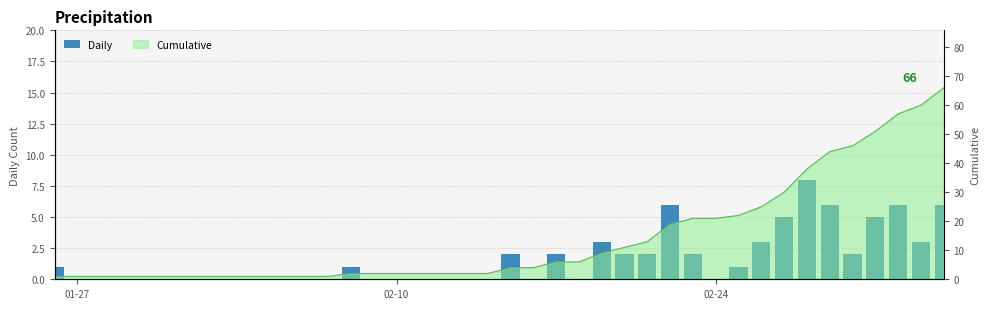

What is the average value?

2